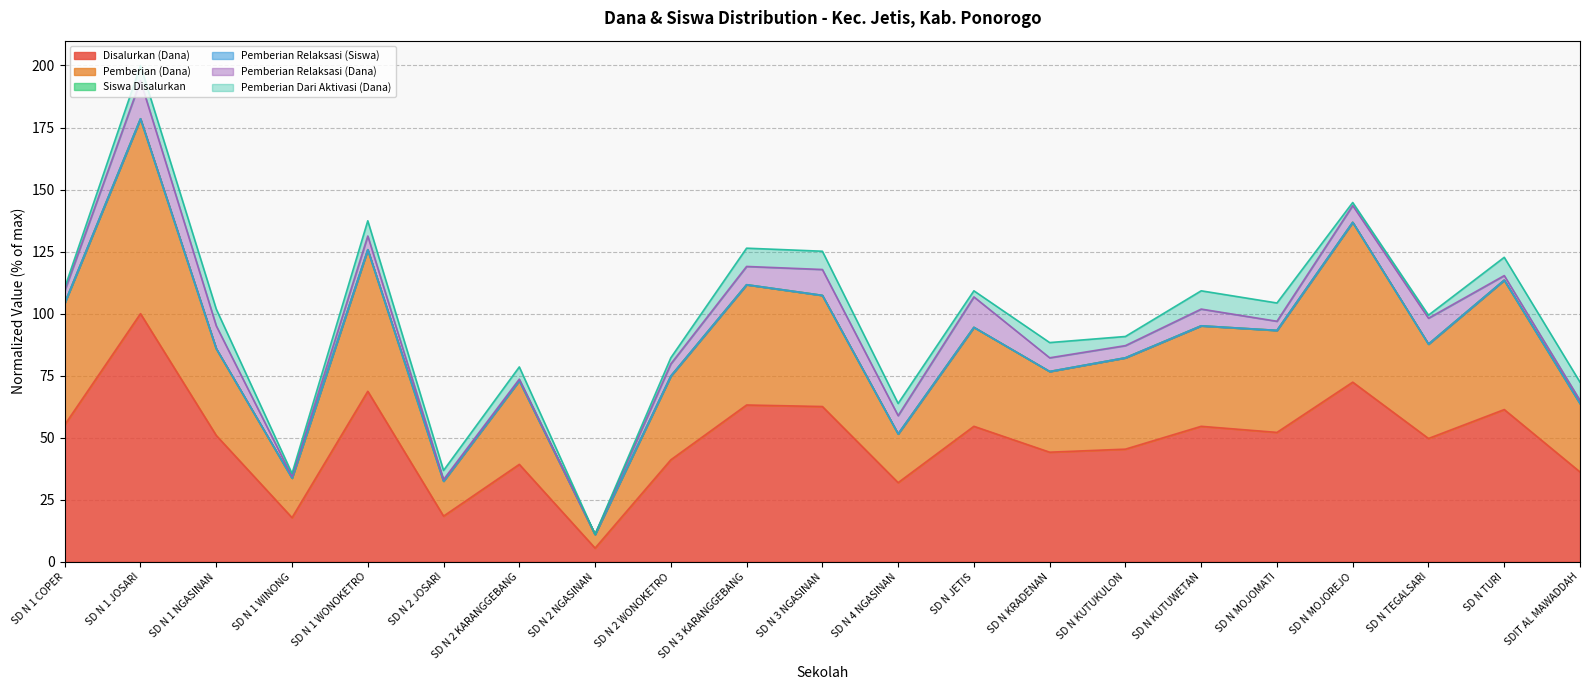

How many data points in Pemberian (Dana) are less than 87?

10